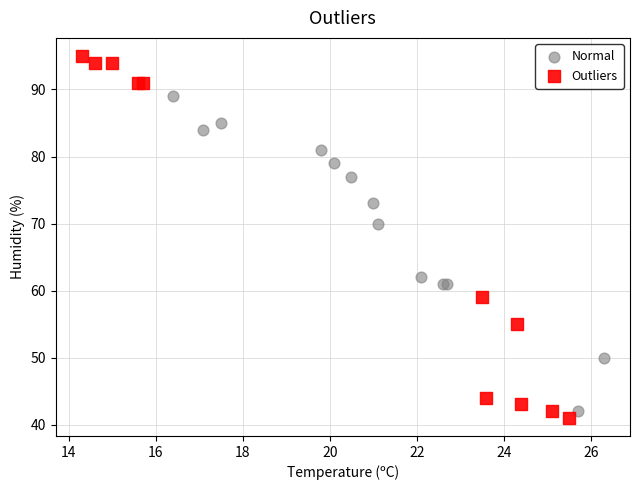

Which series has the widest spread of Y values?

Outliers